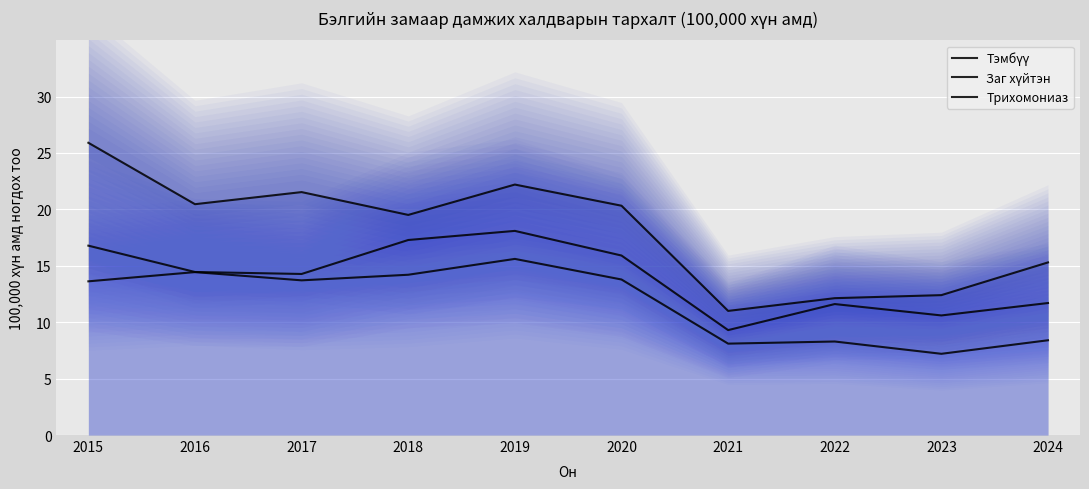

True or false: Трихомониаз and Тэмбүү cross at least once.

False